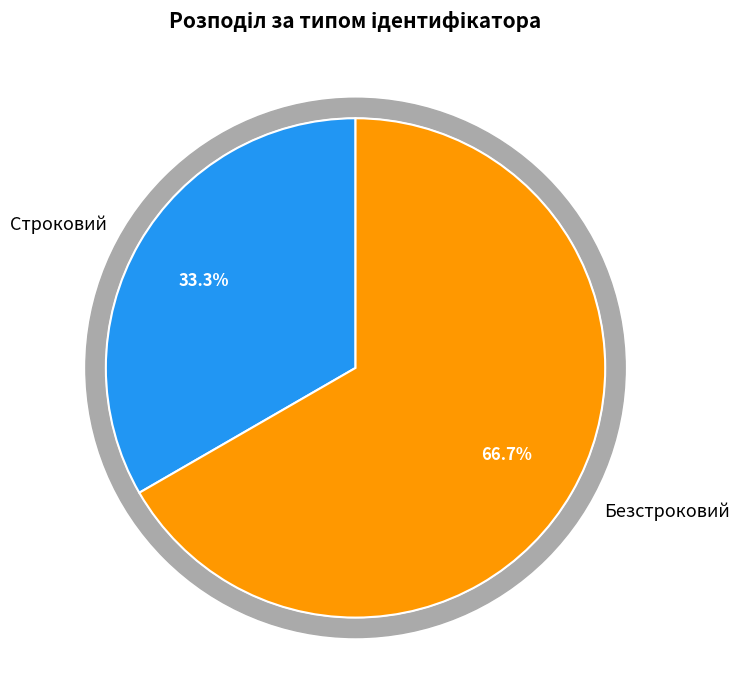

Approximately how many times larger is the value at Безстроковий compared to Строковий?

2.0